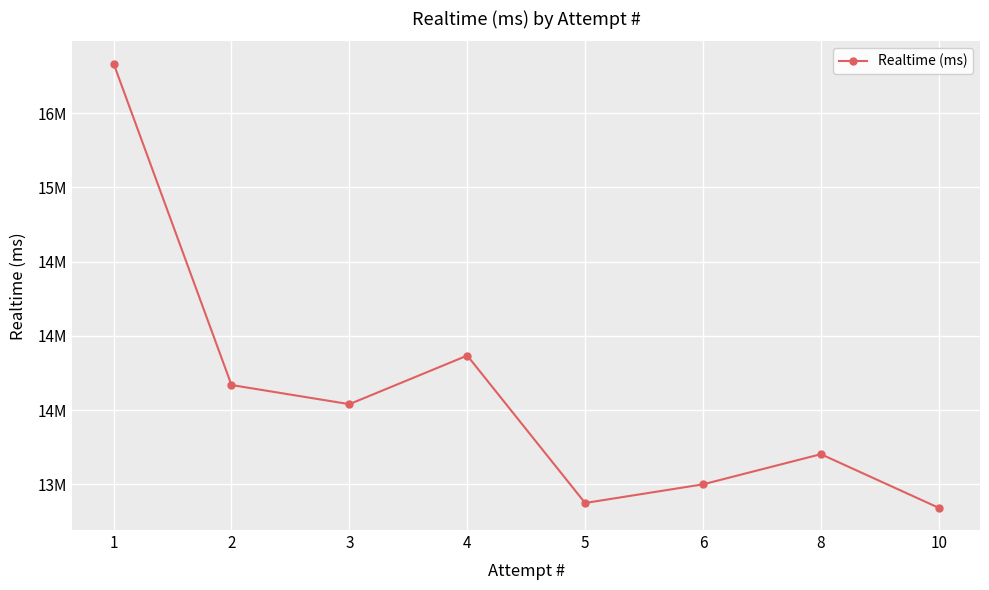

Is this an area chart (filled region under the line)?

No